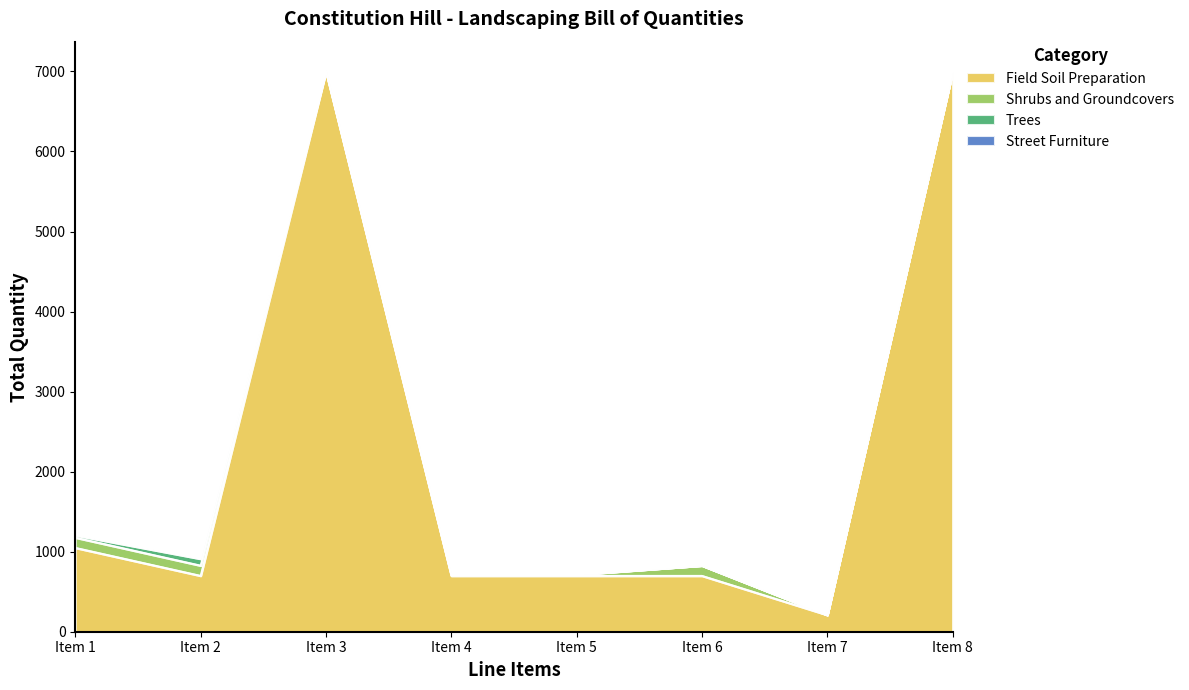

What is the maximum value shown in the chart?

6995.2